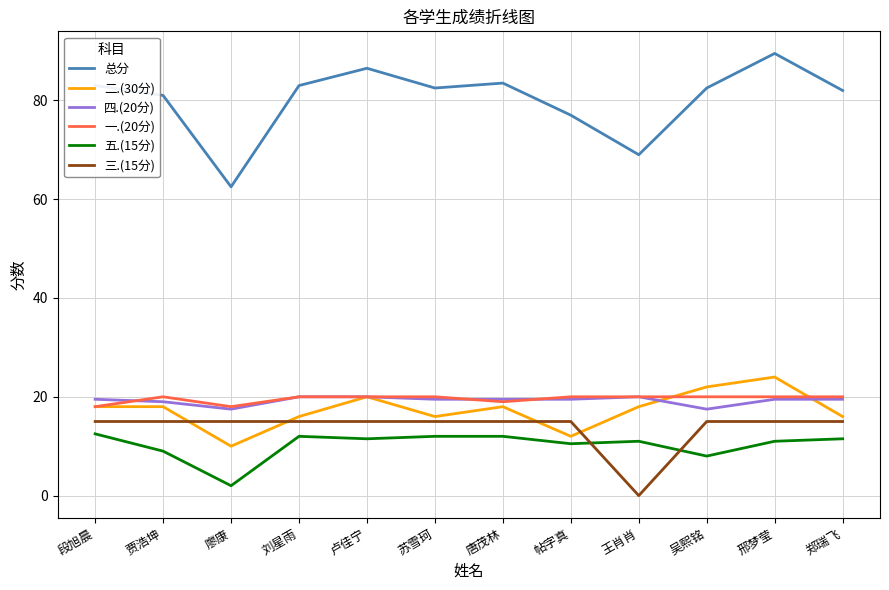

Which series has the largest range (max minus min)?

总分